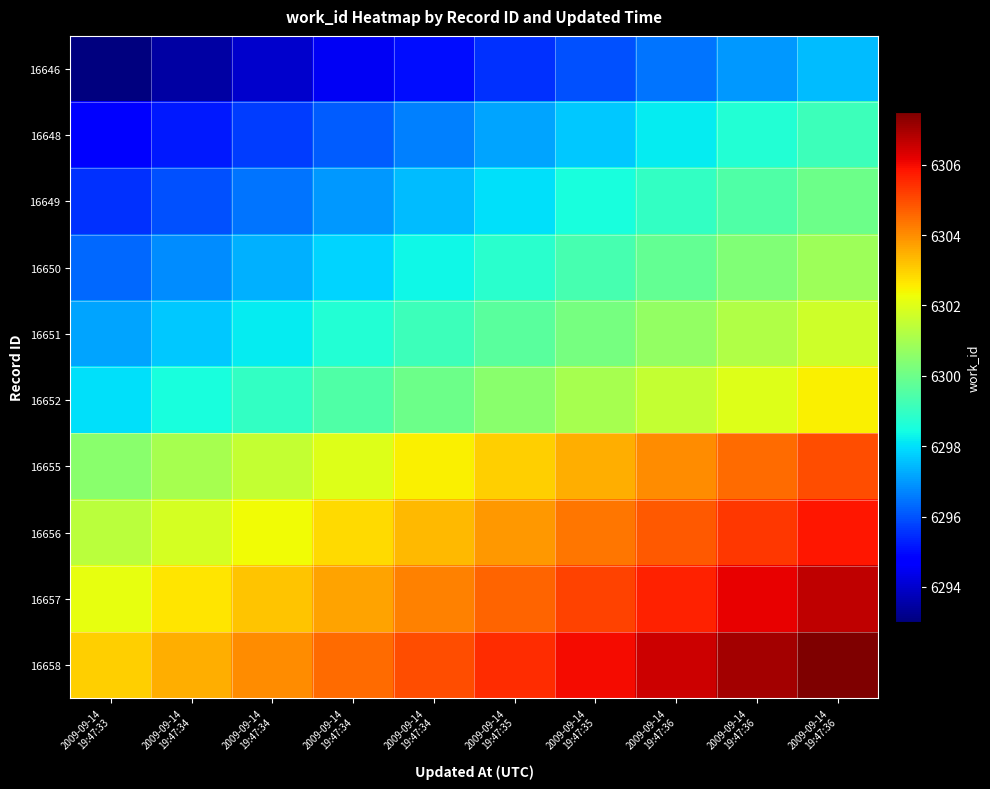

What is the spread (max minus min) of values at 2009-09-14
19:47:35?

10.0